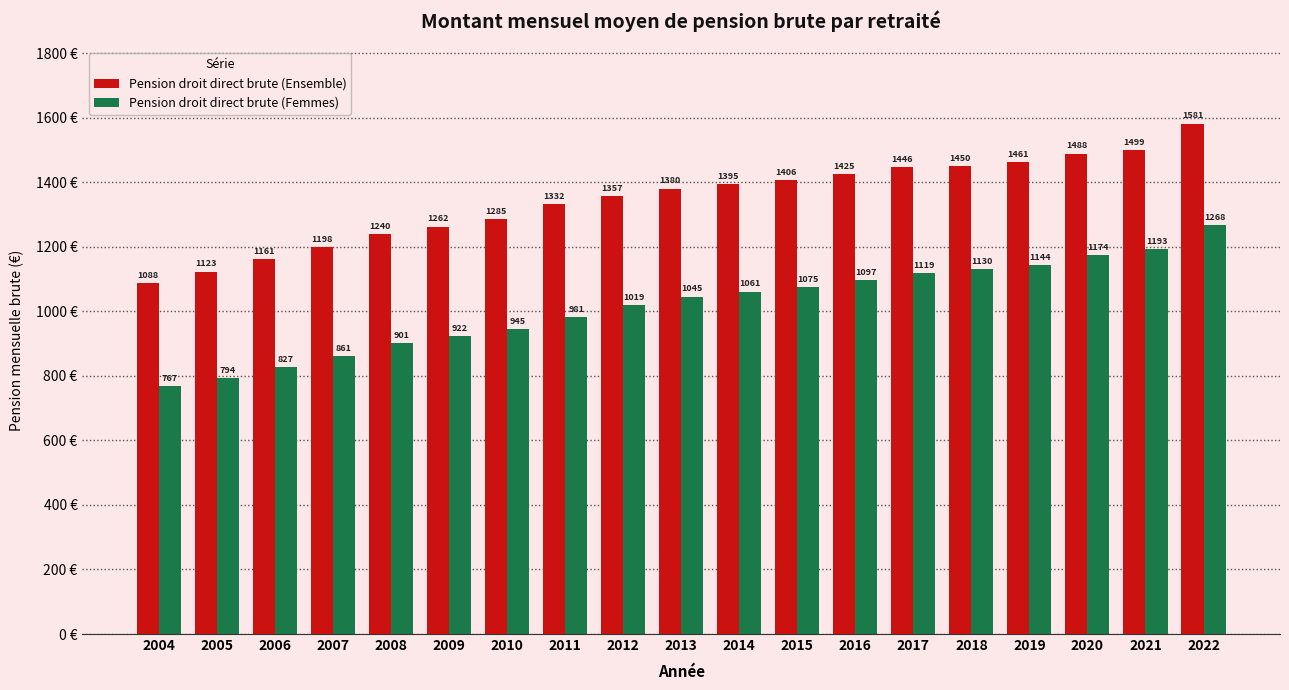

What is the value of the Pension droit direct brute (Femmes) bar at the 7th from the left?

945